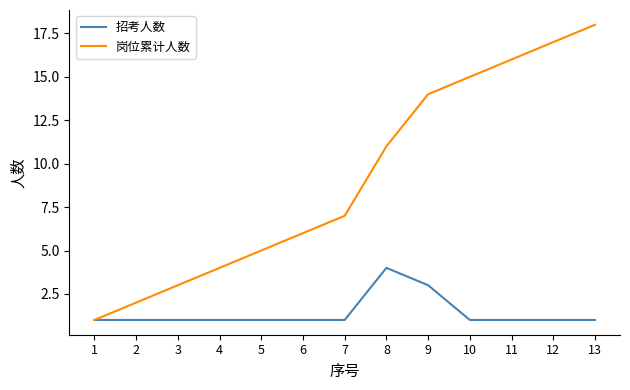

What is the difference between the 岗位累计人数 values at 1 and 3?

2